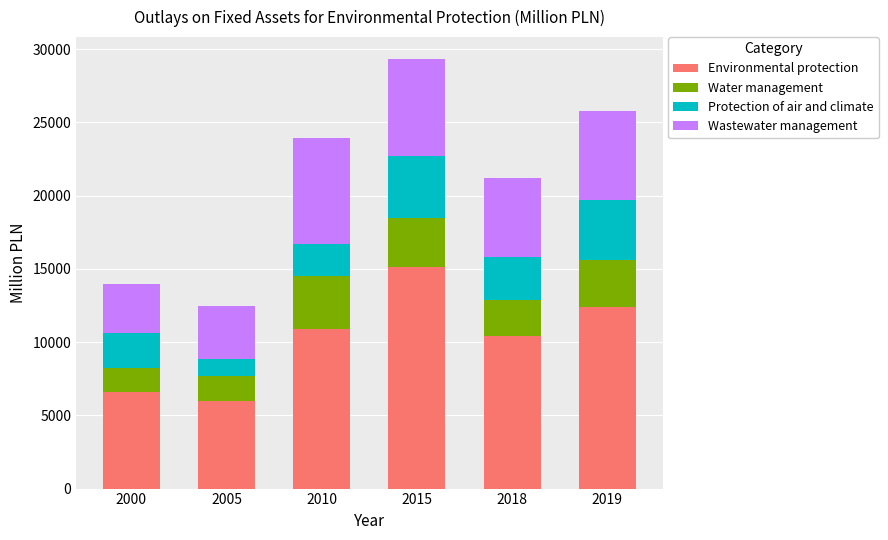

How many data points in Environmental protection are less than 10926?

3